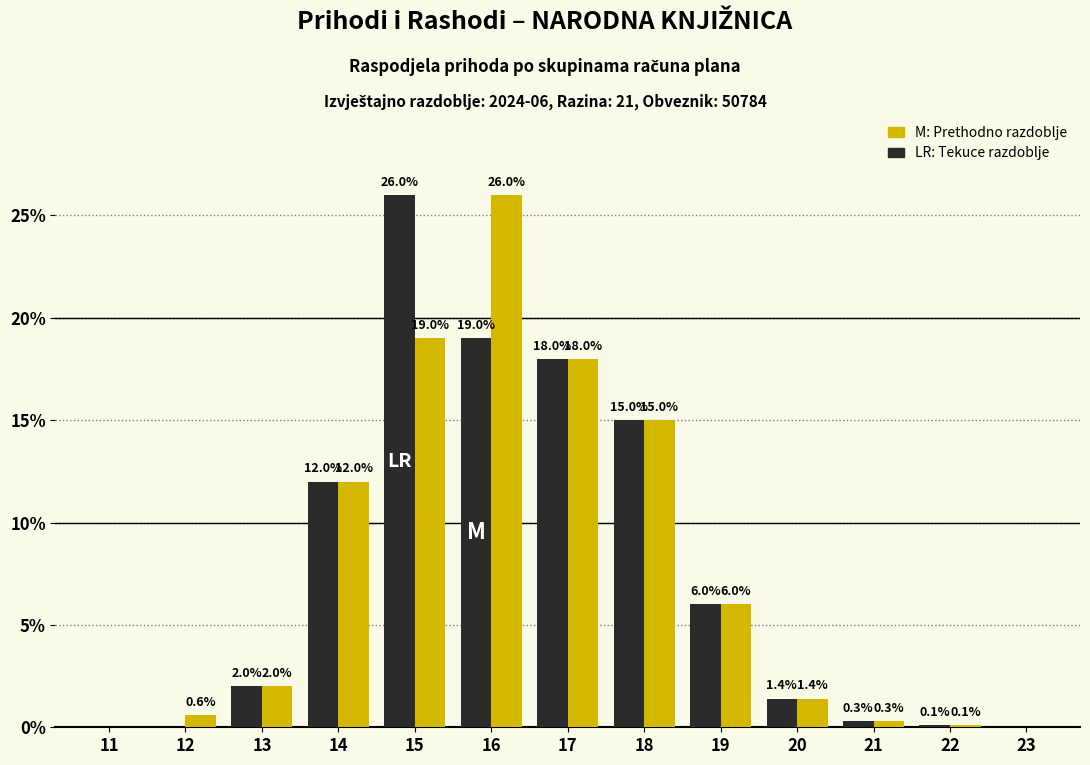

What is the maximum value shown in the chart?

26.0